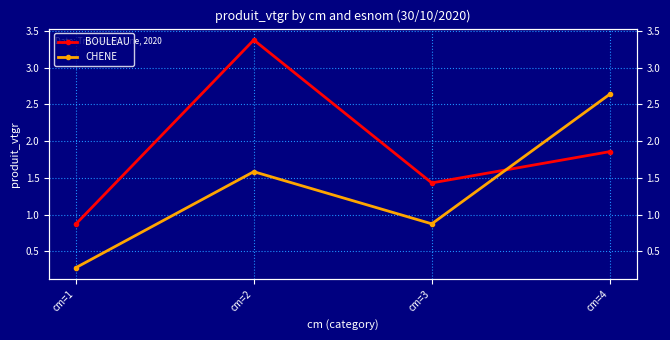

Which series changed the most between cm=1 and cm=3?

CHENE